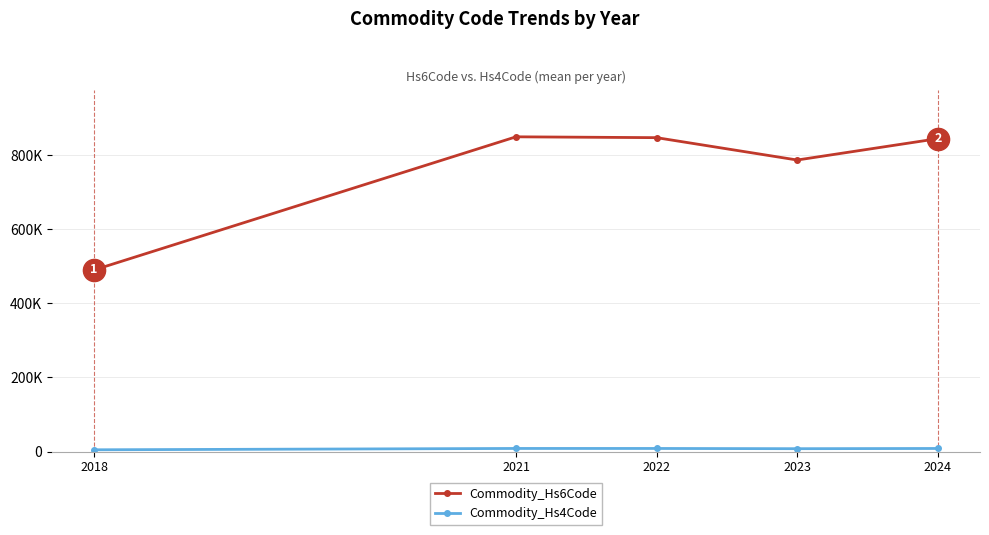

What is the minimum value for Commodity_Hs6Code?

490199.0